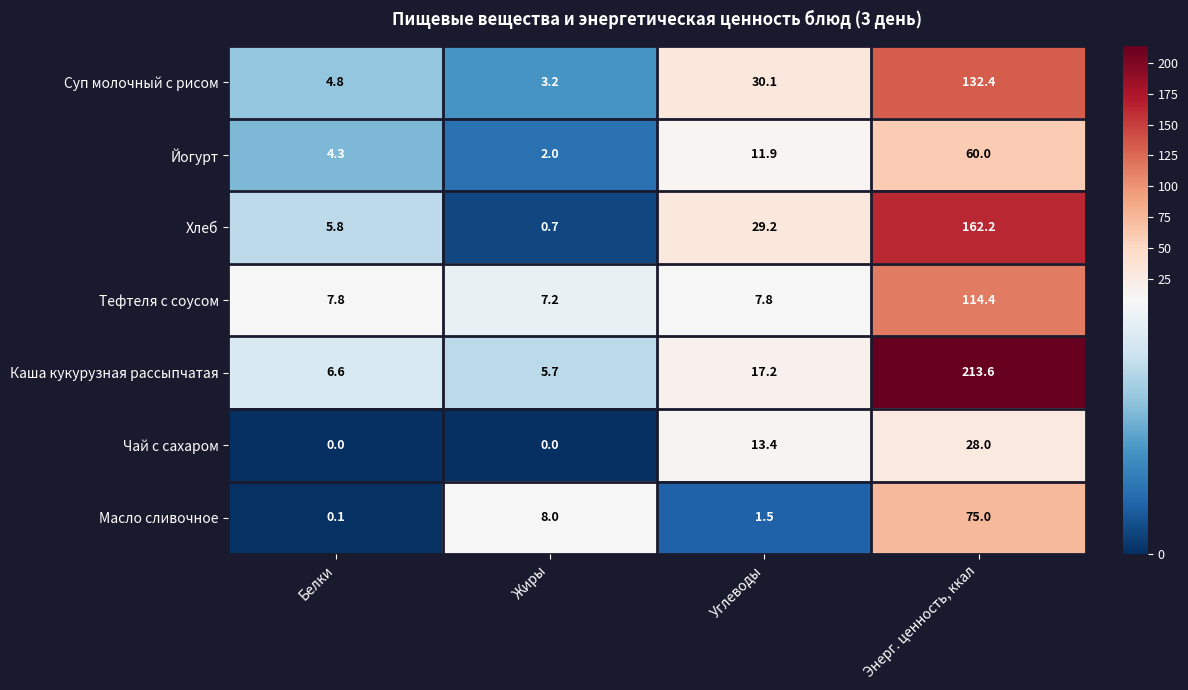

At how many categories does at least one series exceed 7?

4